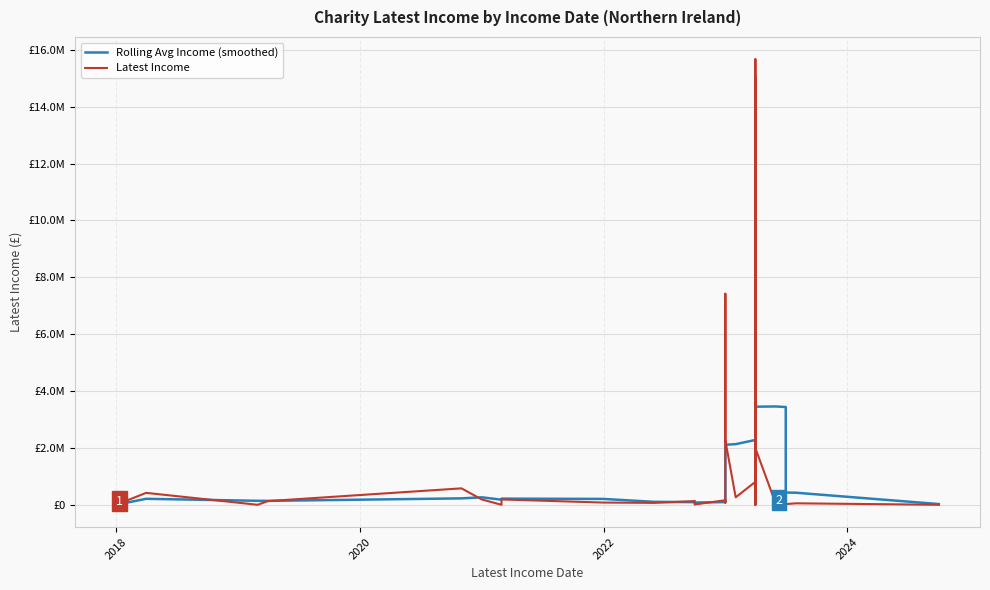

Which series has the widest spread of values?

Latest Income